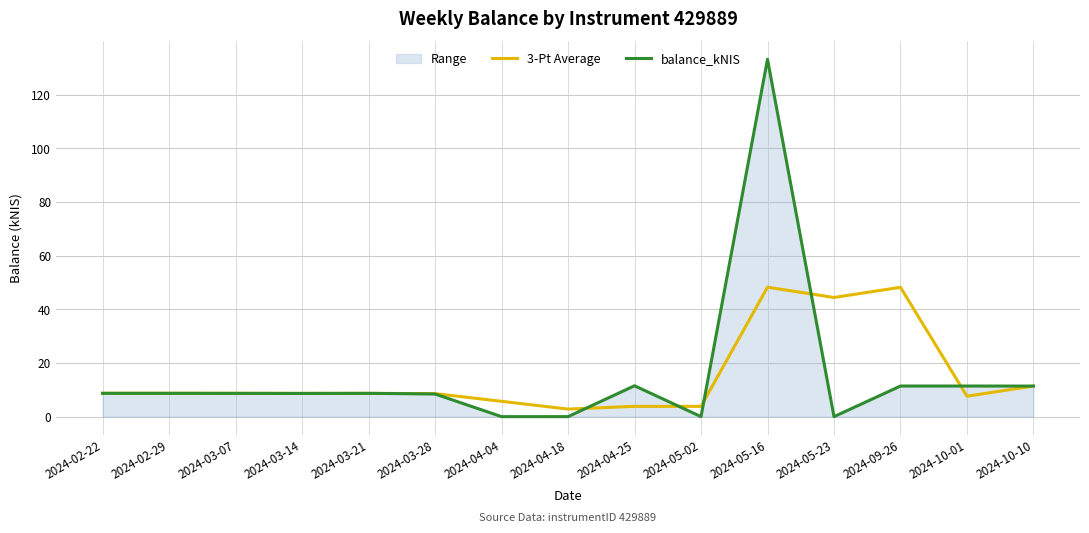

Between which two adjacent categories do 3-Pt Average and balance_kNIS first intersect?

2024-03-14 and 2024-03-21